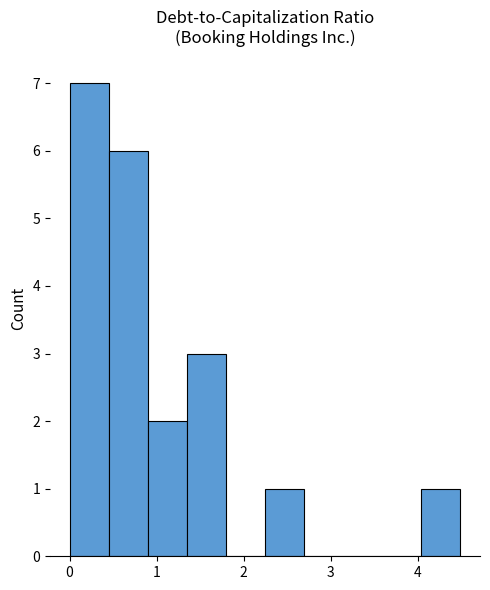

Reading left to right, transcribe this chart: for each bar, give the range it covers on the x-axis and its height. Neither the bar edges nor the heights are printed on the chart, so give them approximately, as read against the axes.

0.0 to 0.4: 7
0.4 to 0.9: 6
0.9 to 1.3: 2
1.3 to 1.8: 3
1.8 to 2.2: 0
2.2 to 2.7: 1
2.7 to 3.1: 0
3.1 to 3.6: 0
3.6 to 4.0: 0
4.0 to 4.5: 1